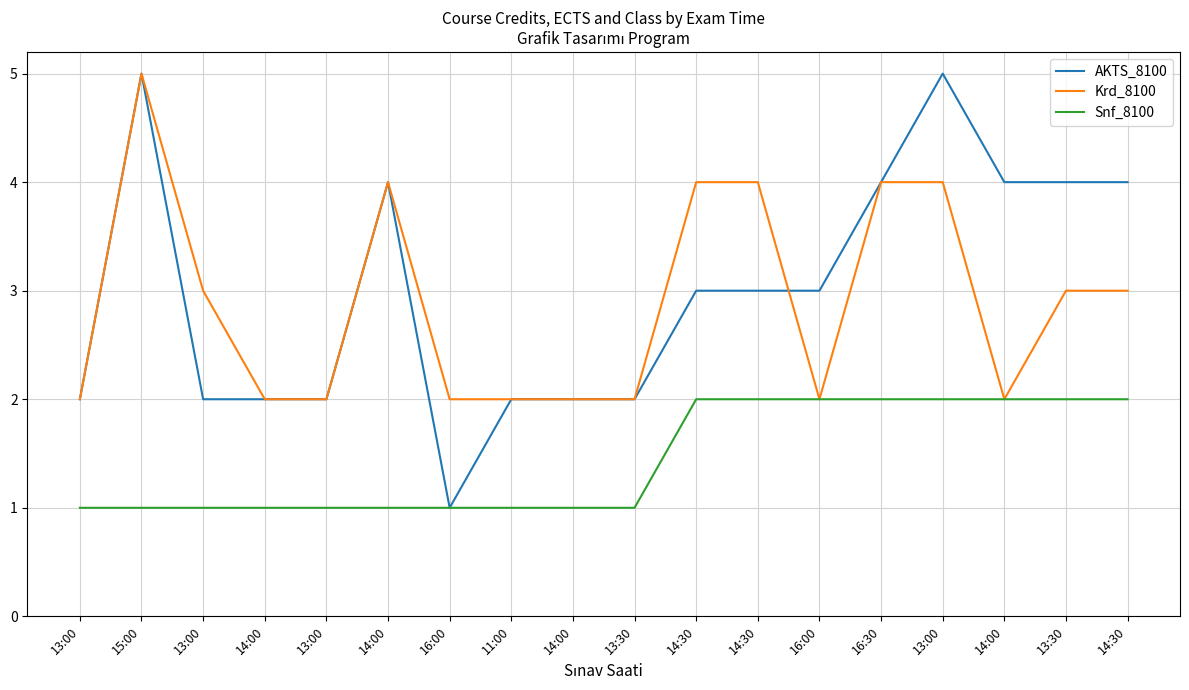

How many lines are shown in the chart?

3